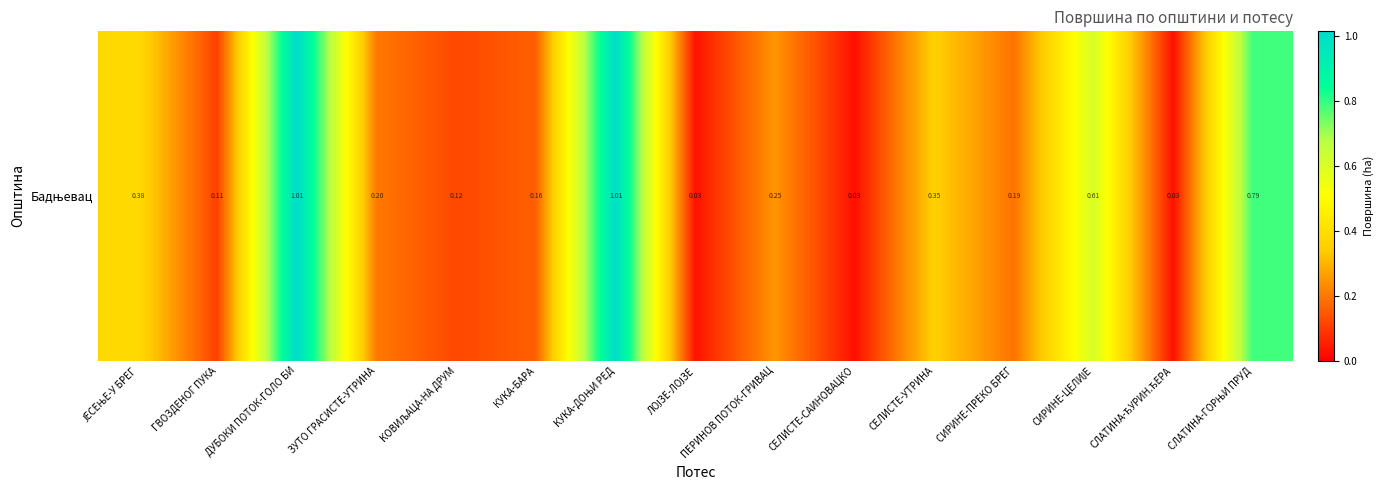

Is it true that the value at ГВОЗДЕНОГ ПУКА is 0.2?

False